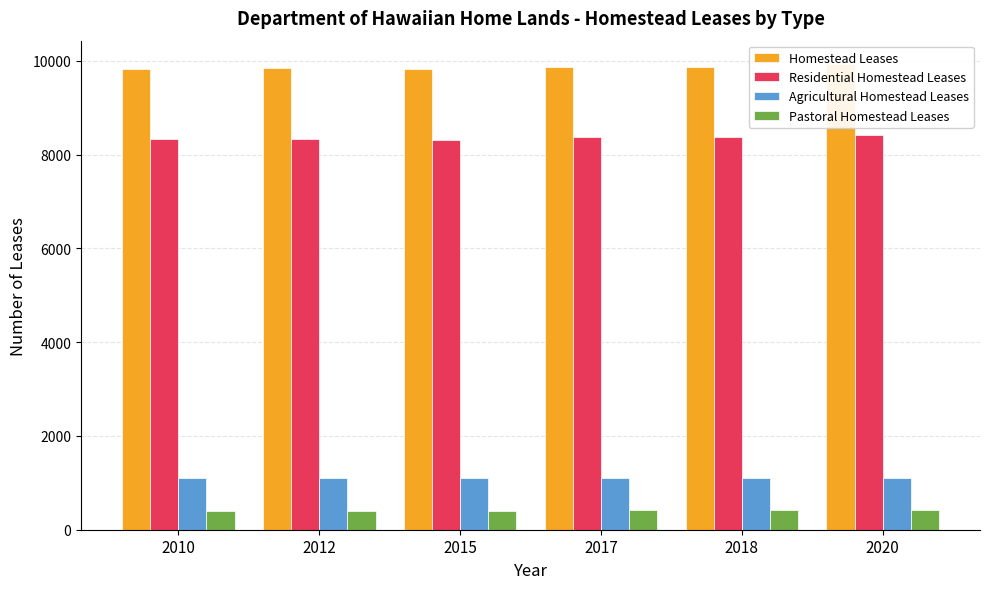

Is it true that Residential Homestead Leases equals 12792 at 2017?

False